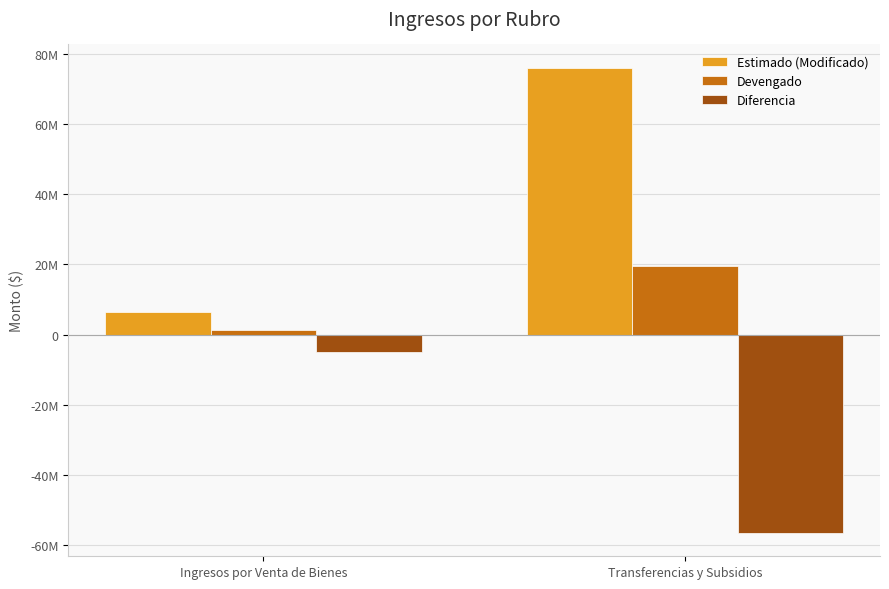

What is the value of the Diferencia bar at the 2nd from the left?

-56600542.0